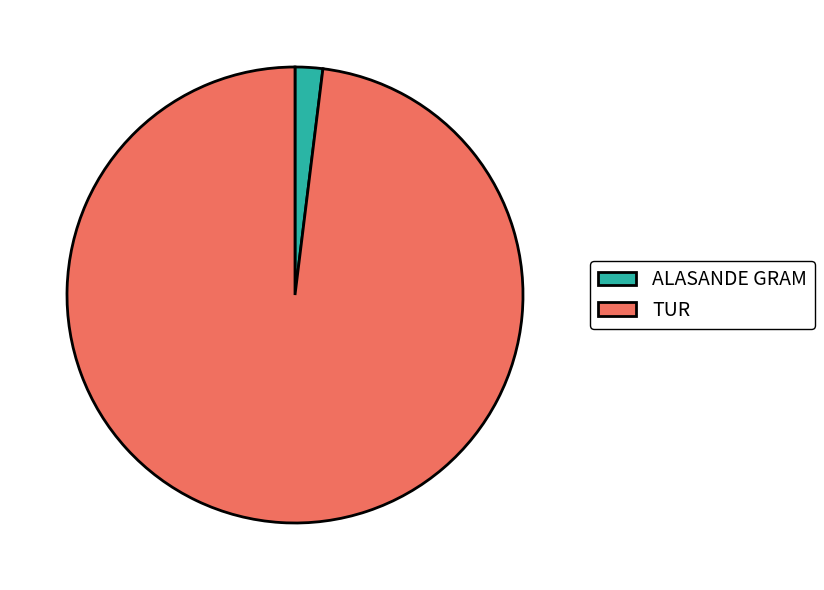

Is TUR the majority of the pie?

Yes